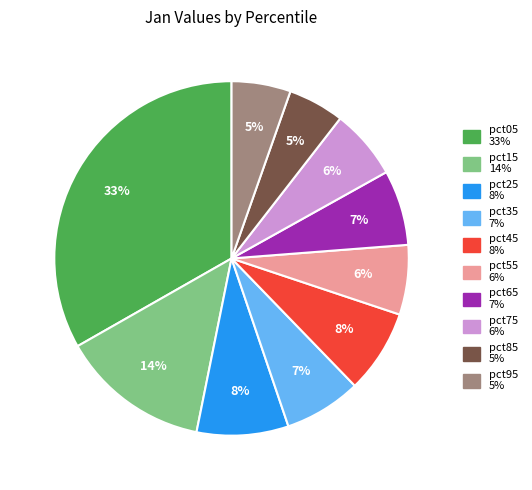

True or false: pct65 accounts for 7% of the total.

True